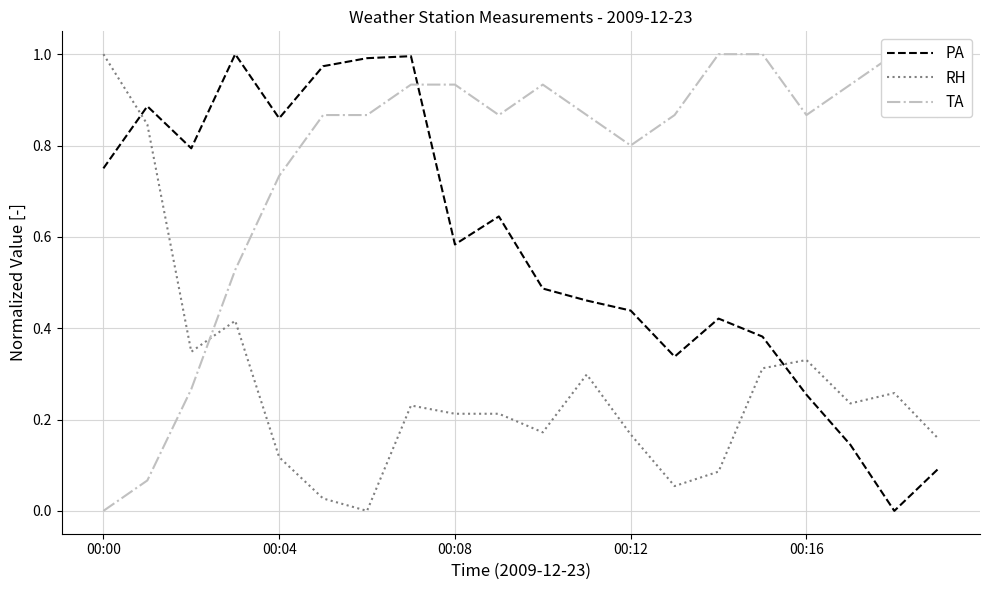

Does the chart display data point markers on the line(s)?

No